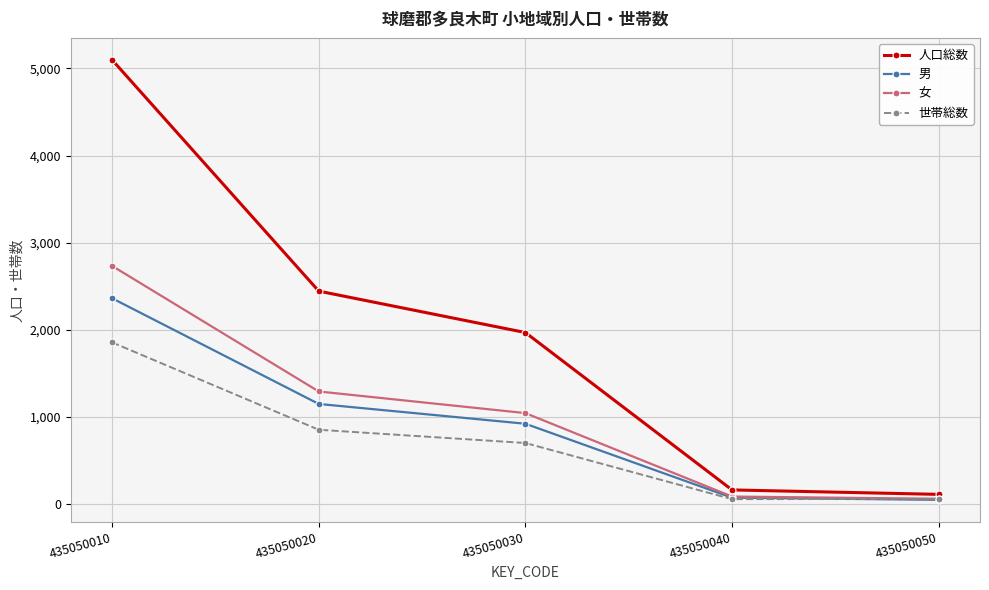

Which series changed the most between 435050020 and 435050030?

人口総数